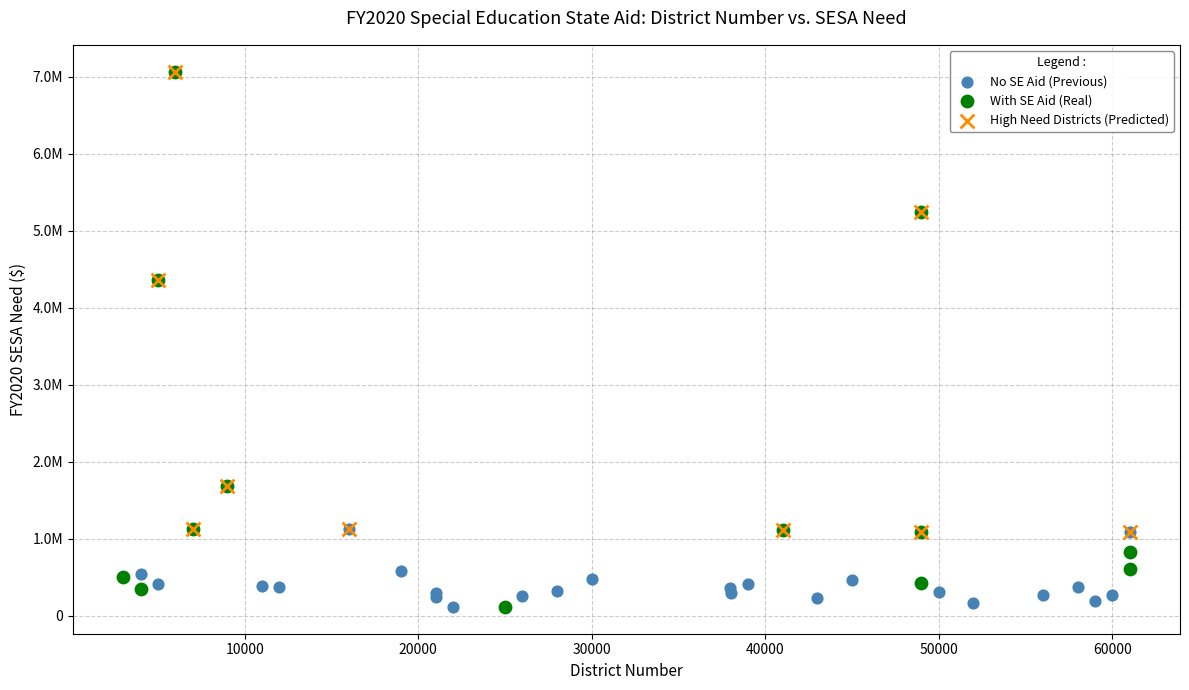

Which series has the widest spread of Y values?

With SE Aid (Real)